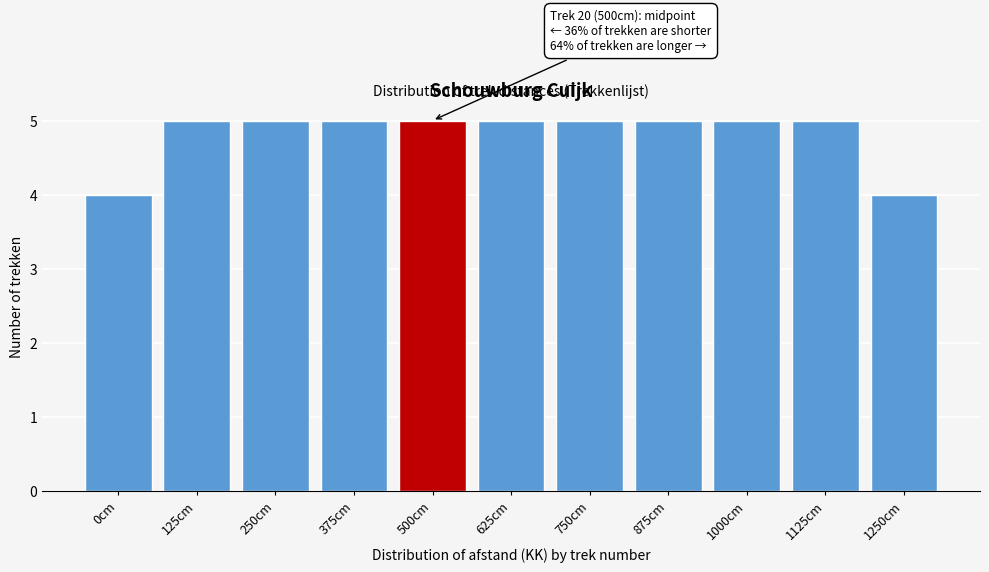

Reading left to right, what are all the values shown in this chart?

4	5	5	5	5	5	5	5	5	5	4